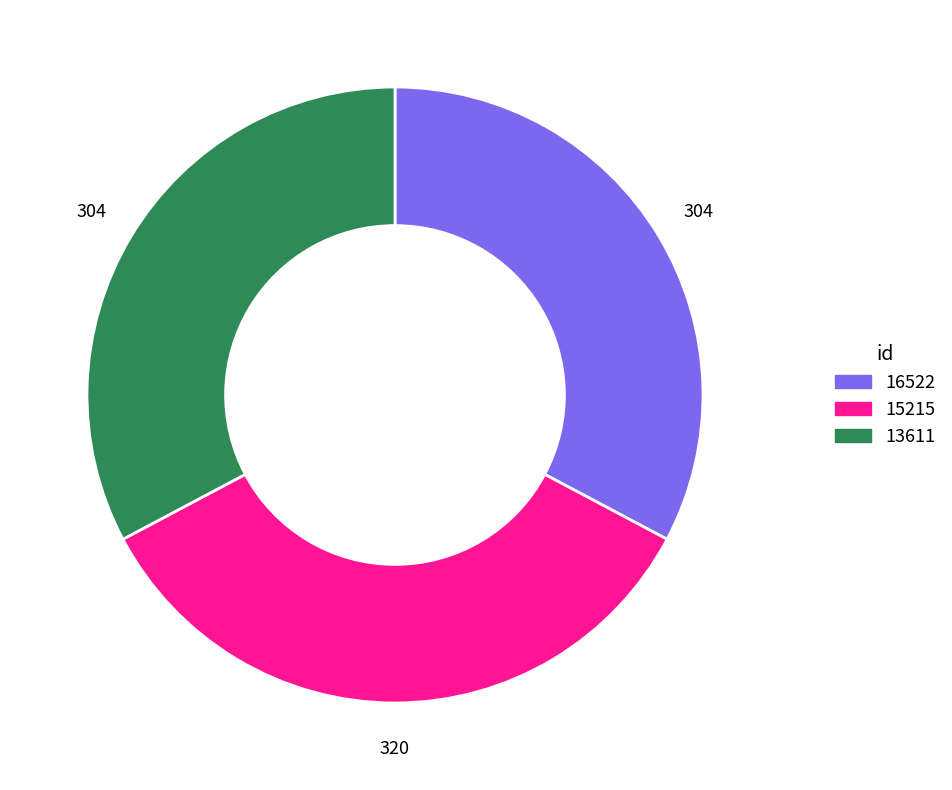

Which category has the biggest portion of the pie?

15215